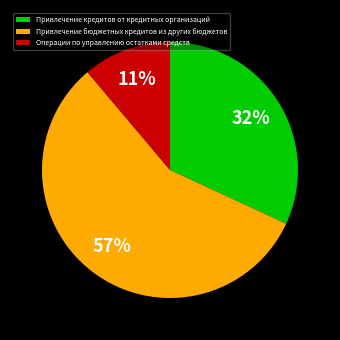

Approximately how many times larger is the value at Операции по управлению остатками средств compared to Привлечение кредитов от кредитных организаций?

0.3